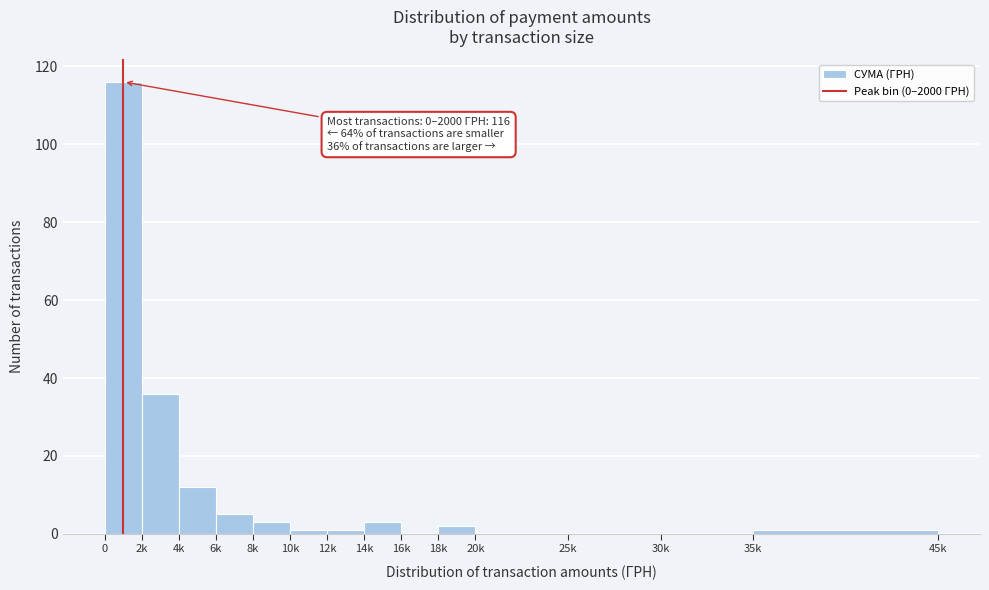

Reading right to left, transcribe all the data shown in this chart.

35k=1	30k=0	25k=0	20k=0	18k=2	16k=0	14k=3	12k=1	10k=1	8k=3	6k=5	4k=12	2k=36	0=116